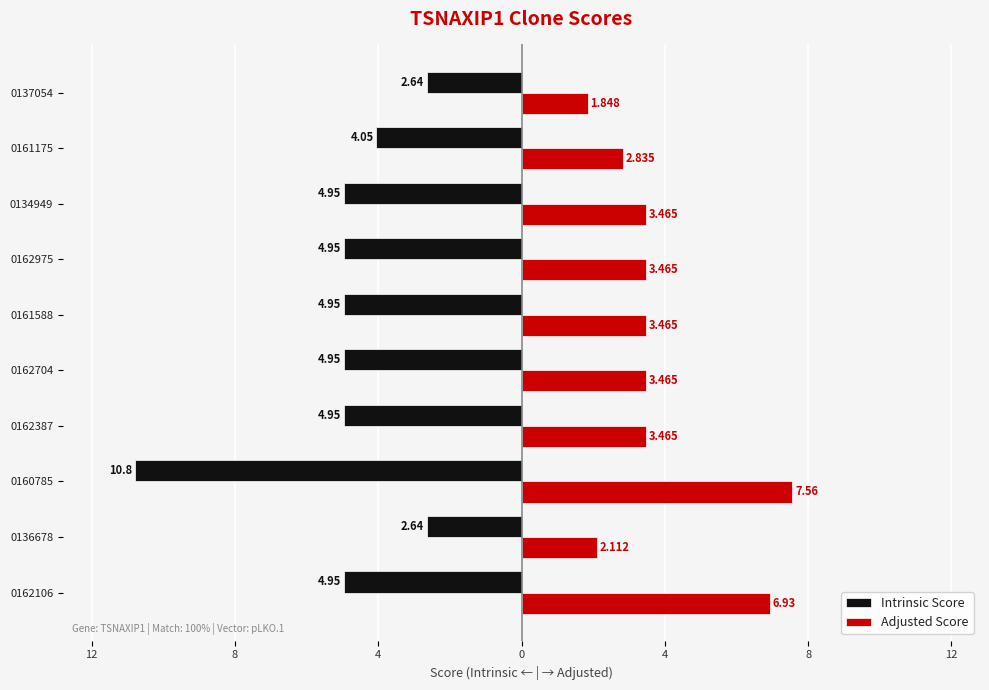

What are all the series names shown in the legend?

Intrinsic Score, Adjusted Score